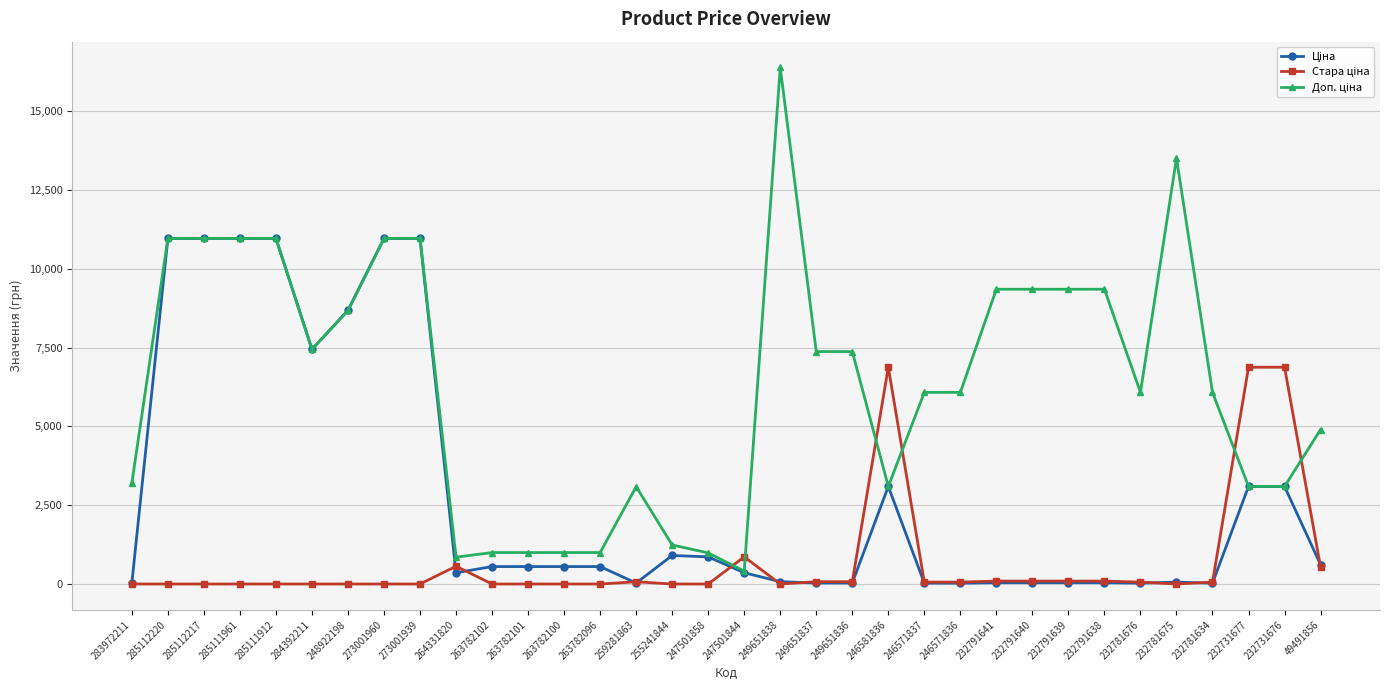

What is the total value across all series at 232731676?

13067.0